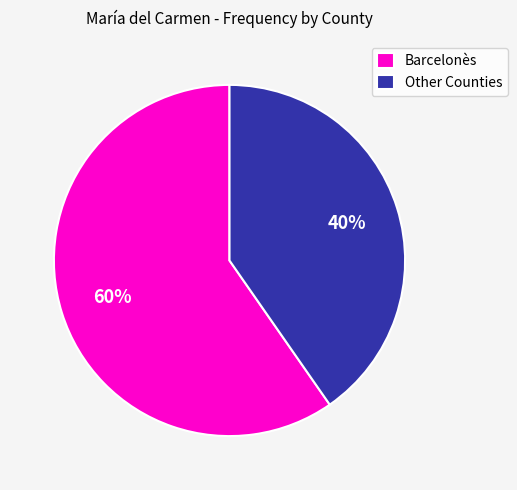

How many slices are in this pie chart?

2